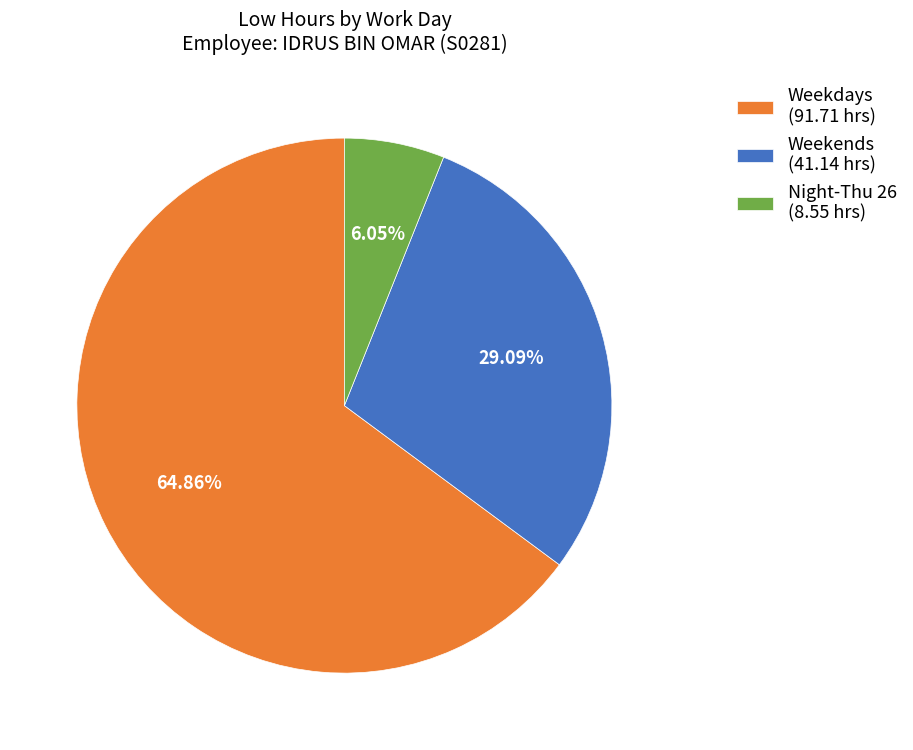

To the nearest percent, what is the difference between the largest and smallest slice percentages?

59%